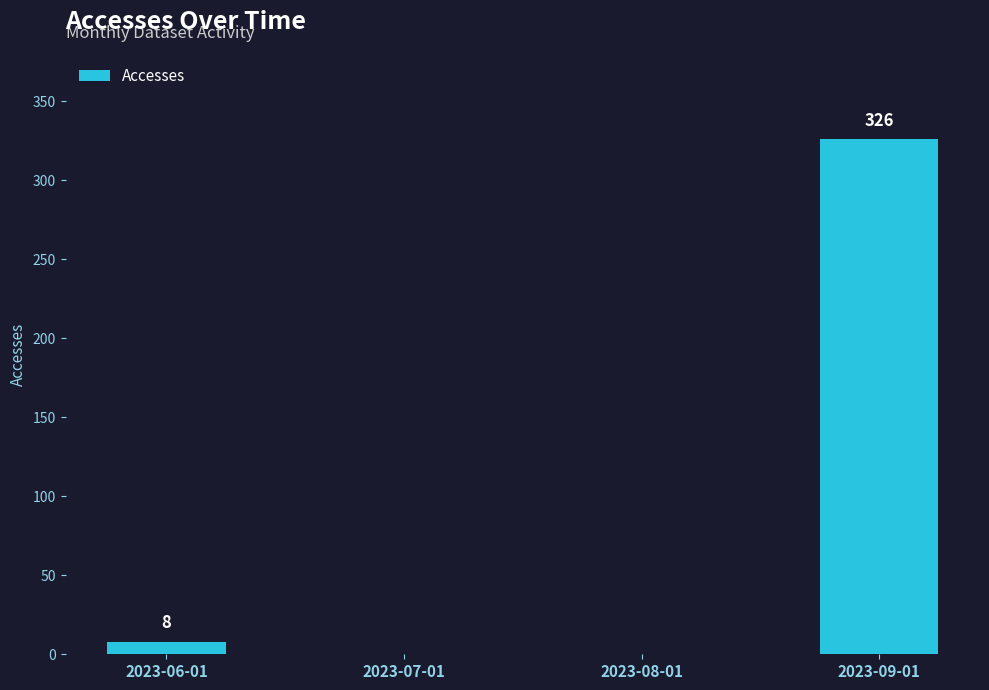

The chart shows a value of 326 at 2023-09-01. True or false?

True